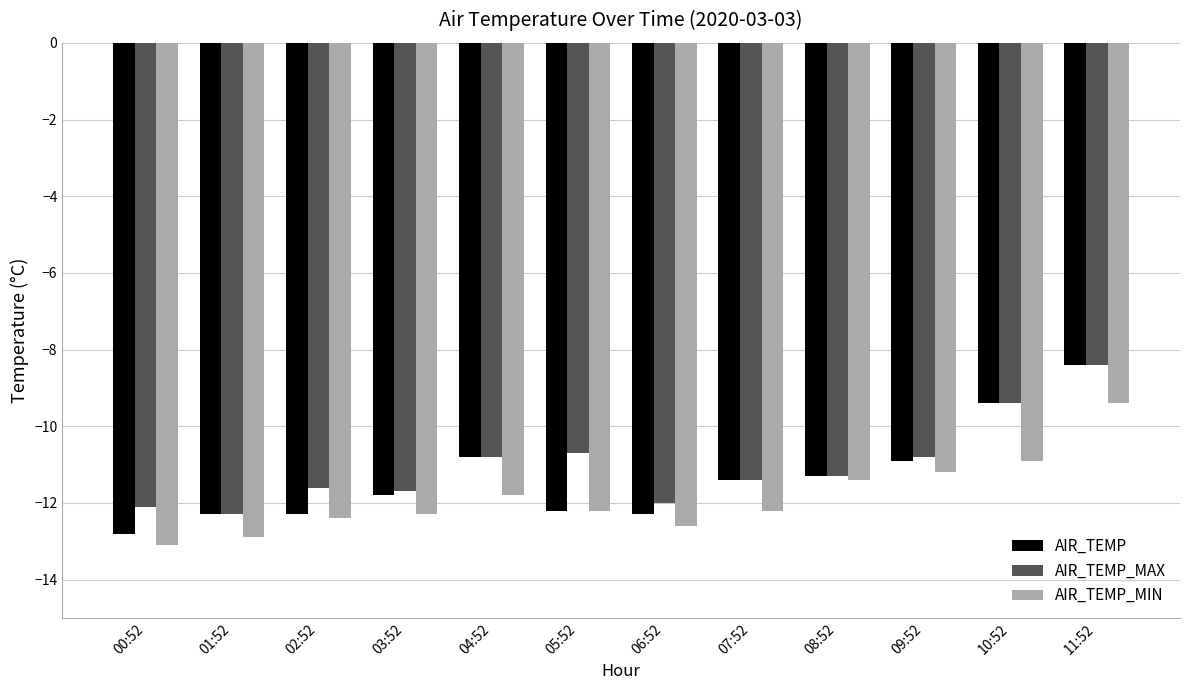

How many groups of bars are there?

12